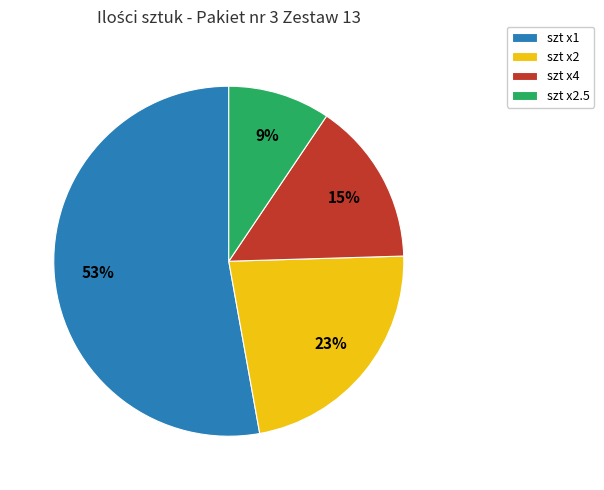

What is the ratio of the value at szt x2 to the value at szt x4?

1.5